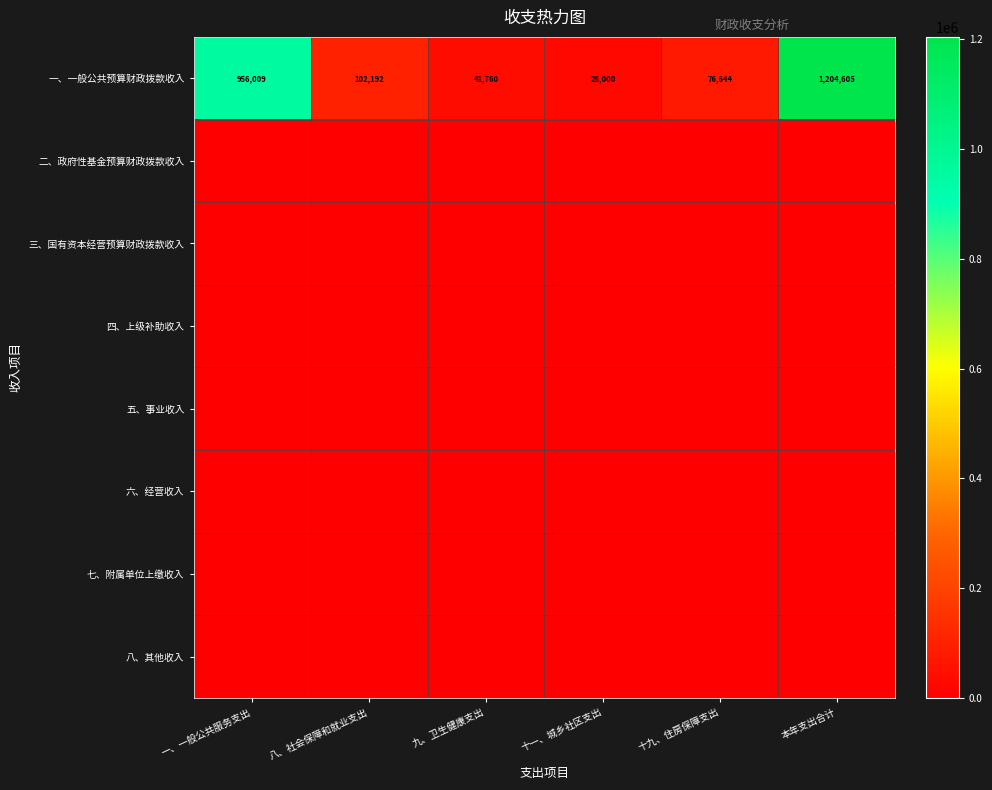

Is it true that 一、一般公共预算财政拨款收入 equals 14858 at 九、卫生健康支出?

False